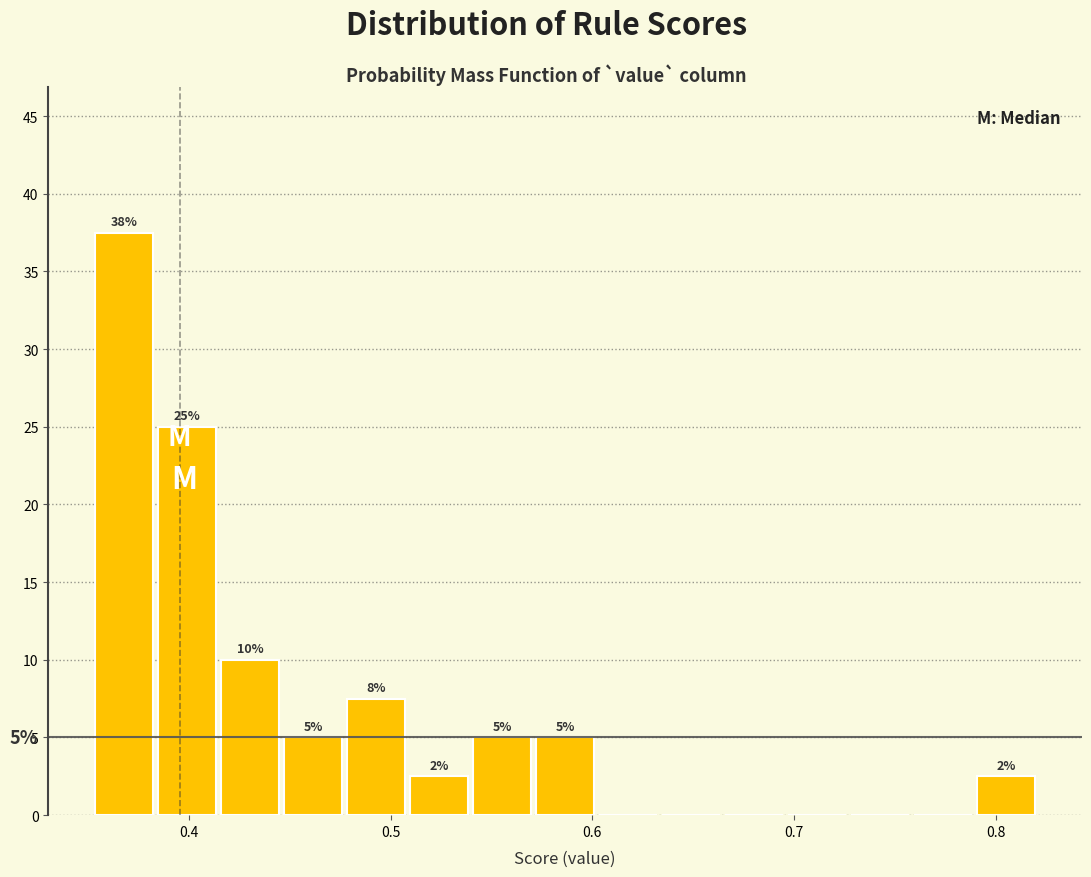

Read against the x-axis, roughly where is the centre of the tallest bar?

0.37